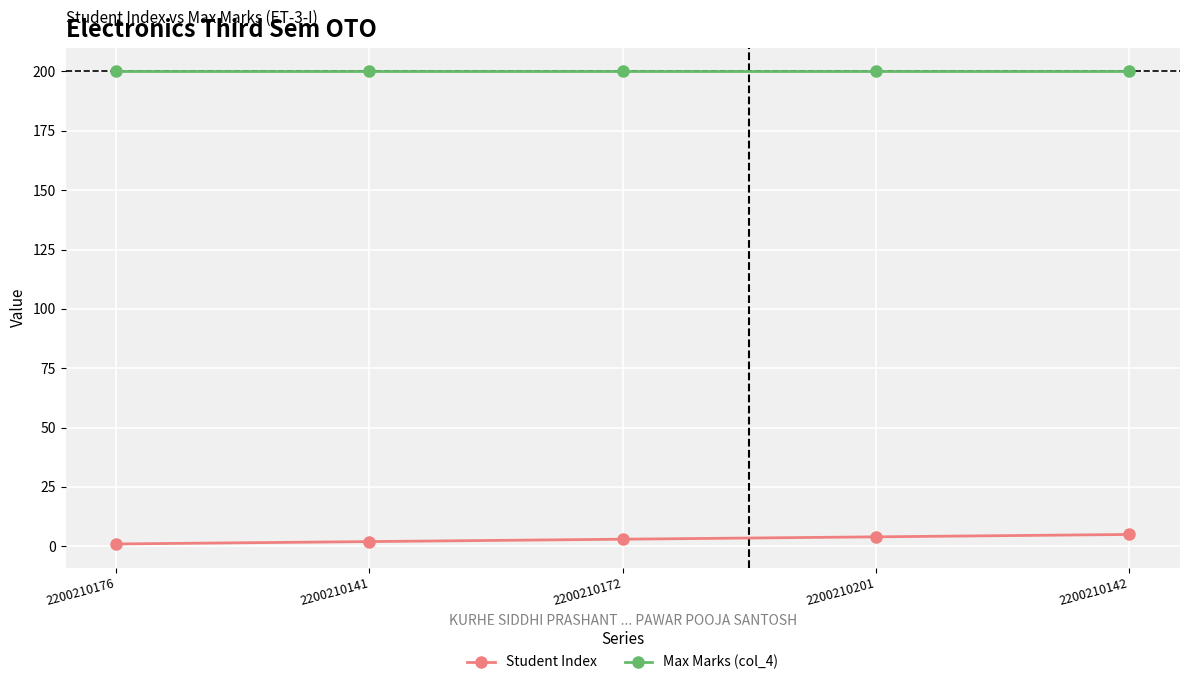

True or false: Max Marks (col_4) has more than 2 interior local peaks.

False